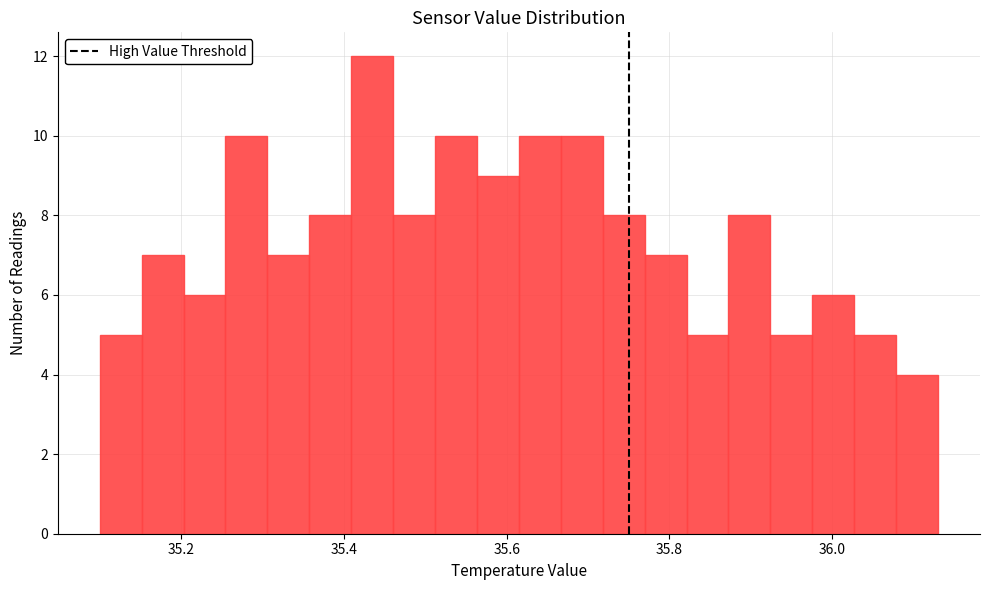

Around what value on the x-axis is the tallest bar? Give the approximate position of its centre, as read against the axis.

35.44